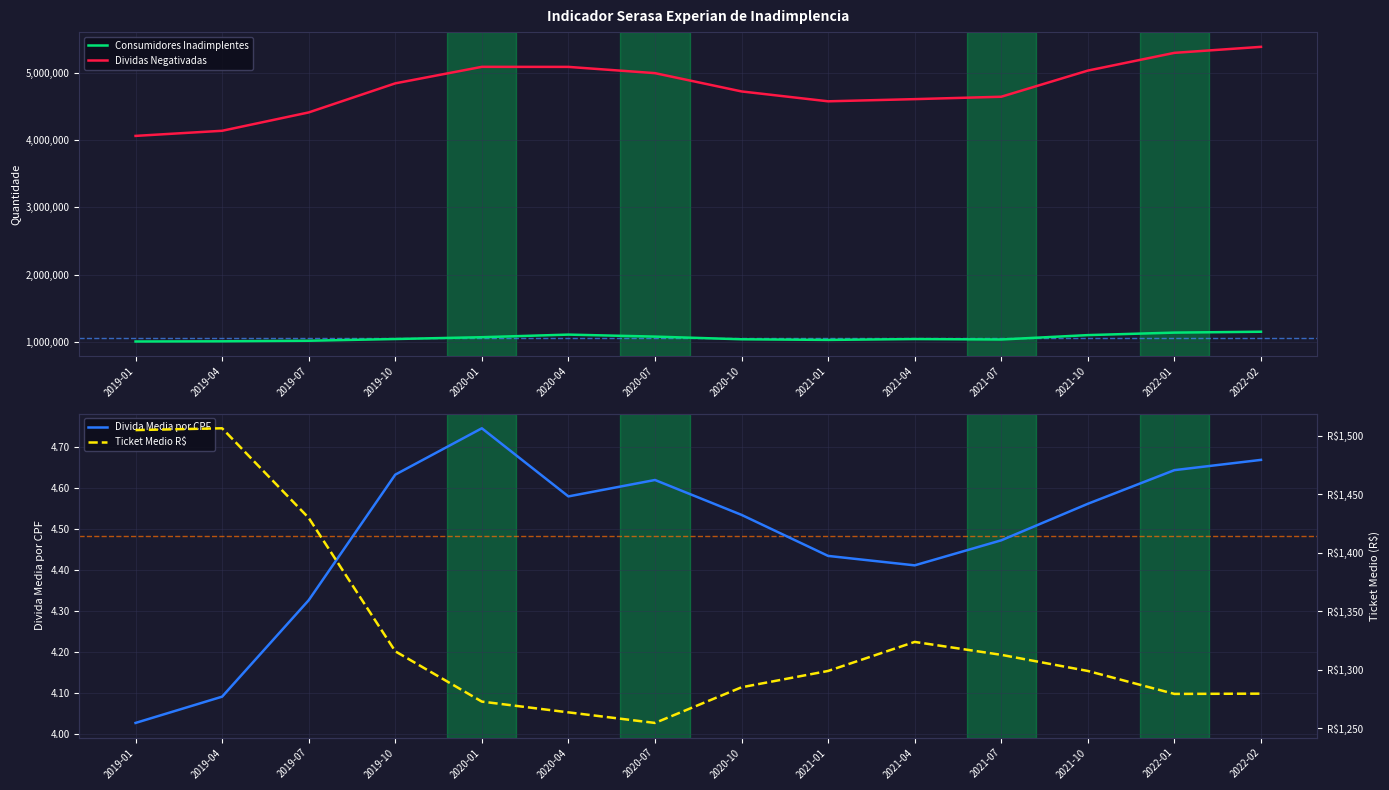

True or false: Divida Media por CPF and Ticket Medio R$ intersect in this chart.

False